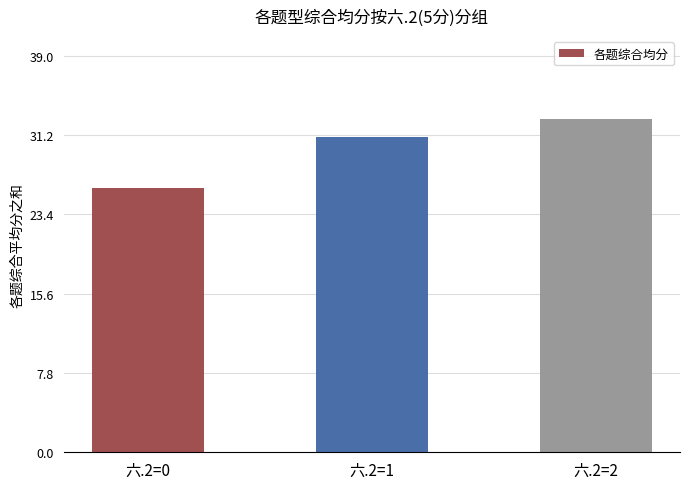

What is the value of the 3rd bar from the left?

32.7